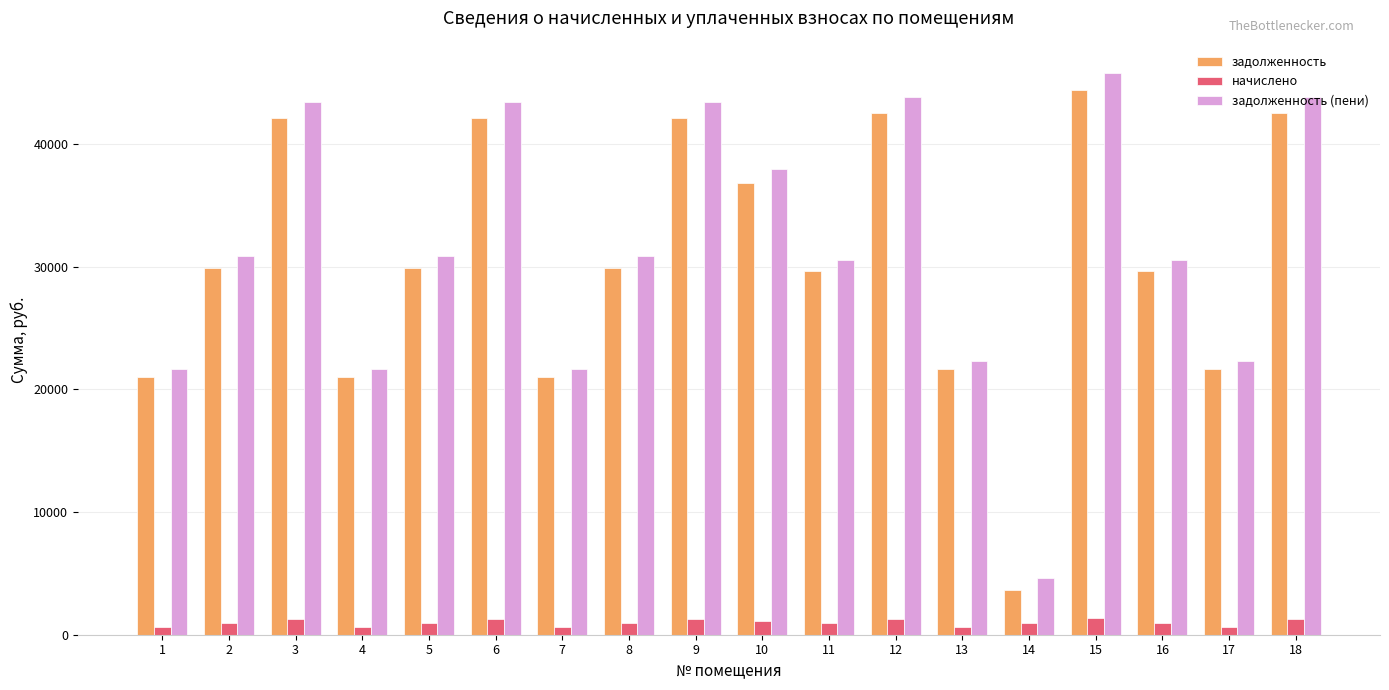

What is the value of the задолженность (пени) bar at the 18th from the left?

43802.6